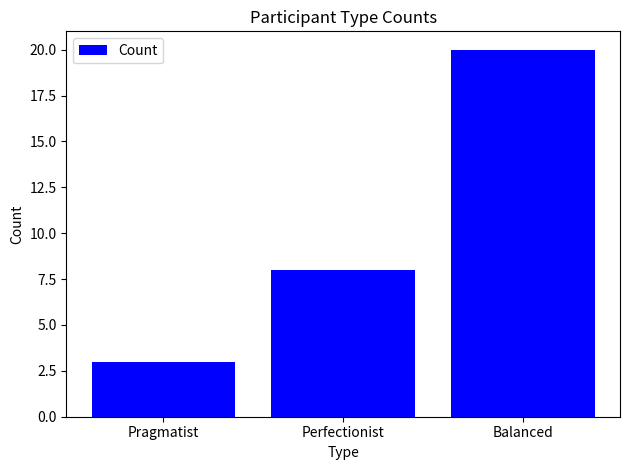

How many values are between 3 and 20?

3